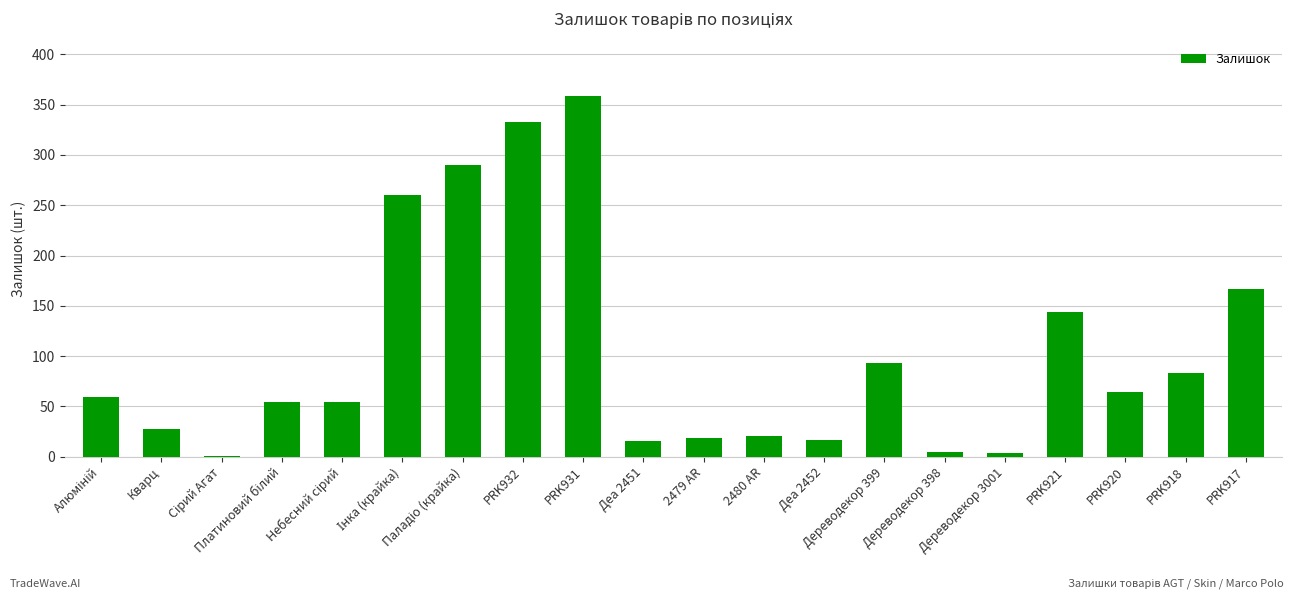

What is the maximum value shown in the chart?

359